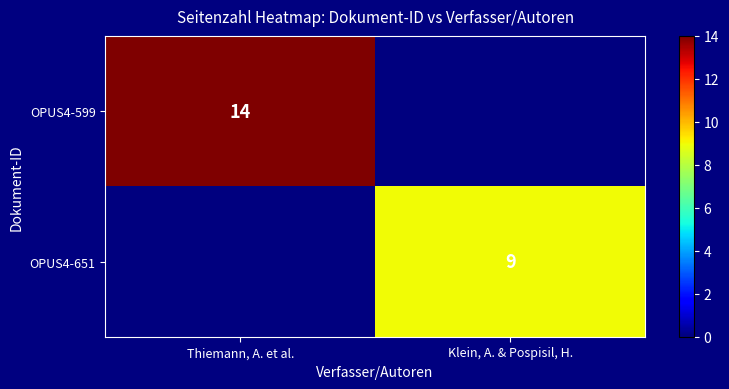

The value of OPUS4-651 at Klein, A. & Pospisil, H. is 5. True or false?

False